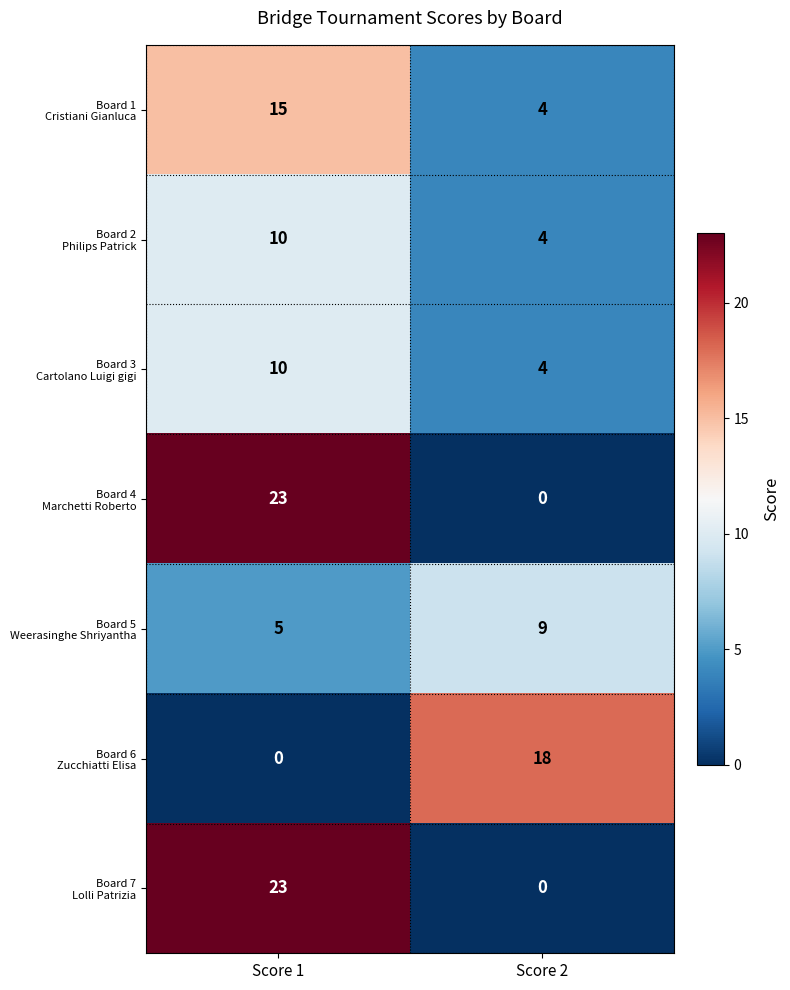

What is the spread (max minus min) of values at Score 1?

23